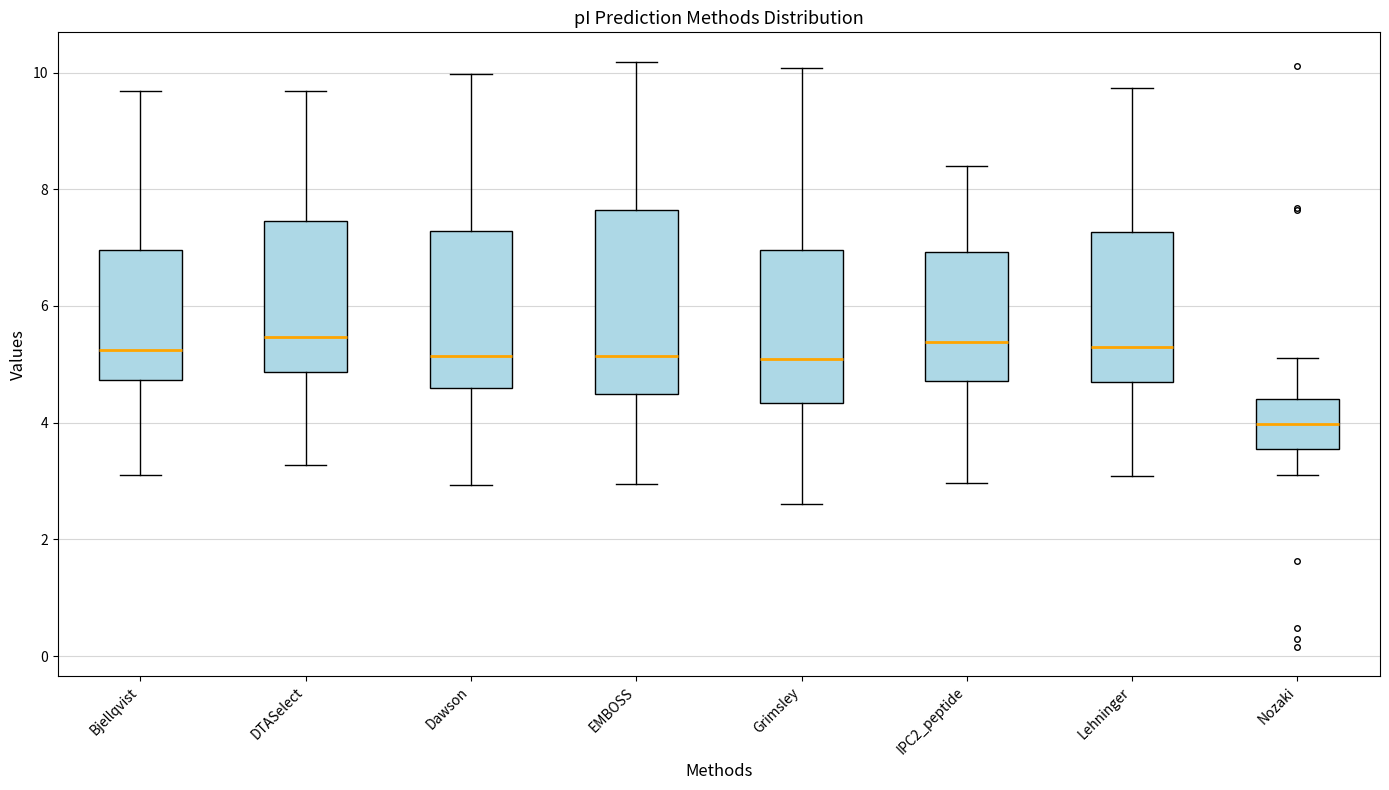

Reading left to right, transcribe this box plot: for each box, give where its median line is, the range the box spans, and where its two whiskers end, as read against the y-axis. The values are not printed on the chart, so give them approximately, as read against the axis.

Bjellqvist: median 5.2, box 4.8 to 7.0, whiskers 3.2 to 9.6
DTASelect: median 5.4, box 4.8 to 7.4, whiskers 3.2 to 9.6
Dawson: median 5.2, box 4.6 to 7.2, whiskers 3.0 to 10.0
EMBOSS: median 5.2, box 4.4 to 7.6, whiskers 3.0 to 10.2
Grimsley: median 5.0, box 4.4 to 7.0, whiskers 2.6 to 10.0
IPC2_peptide: median 5.4, box 4.8 to 7.0, whiskers 3.0 to 8.4
Lehninger: median 5.2, box 4.6 to 7.2, whiskers 3.0 to 9.8
Nozaki: median 4.0, box 3.6 to 4.4, whiskers 3.0 to 5.2